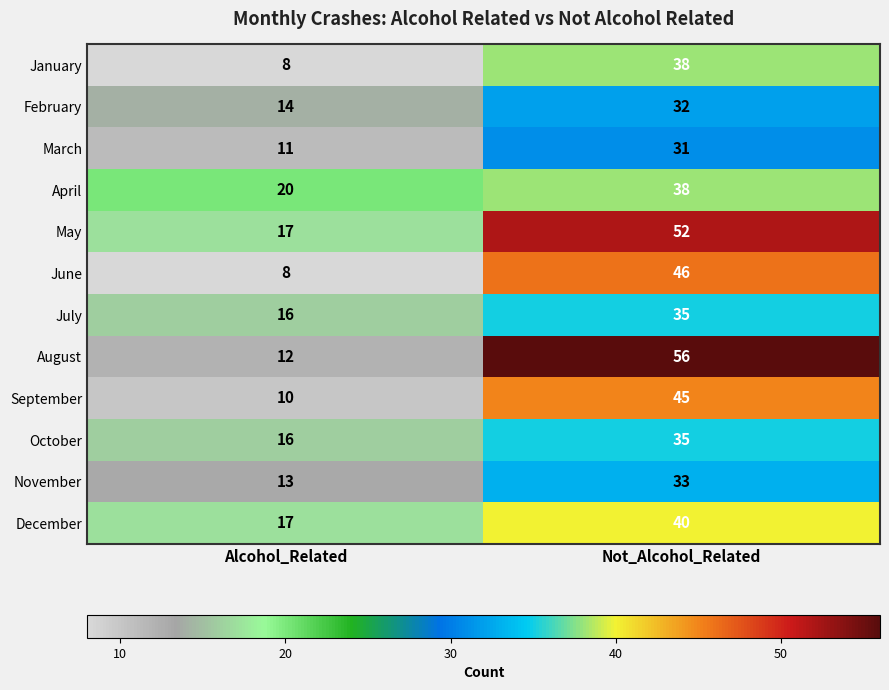

Count the number of data series in this chart.

12